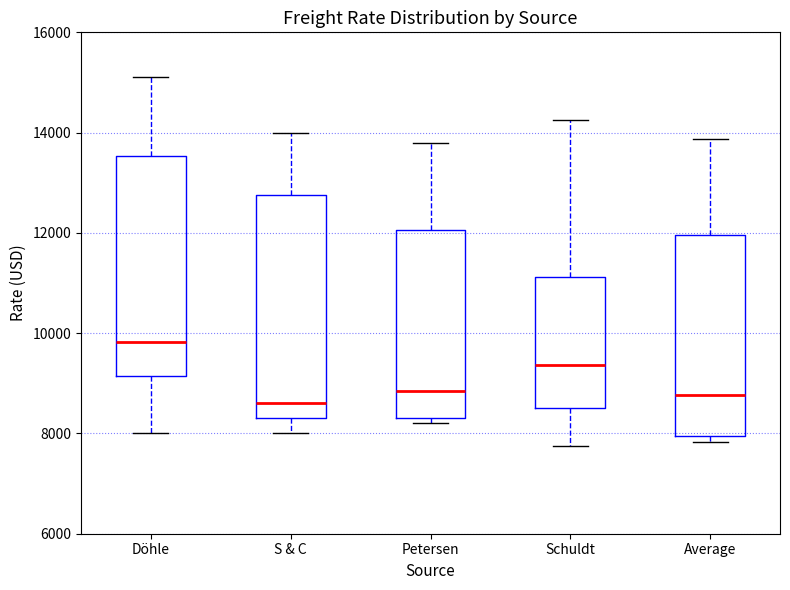

Where is the upper edge of the box for S & C on the y-axis? The values are not printed on the chart, so give them approximately, as read against the axis.

12800